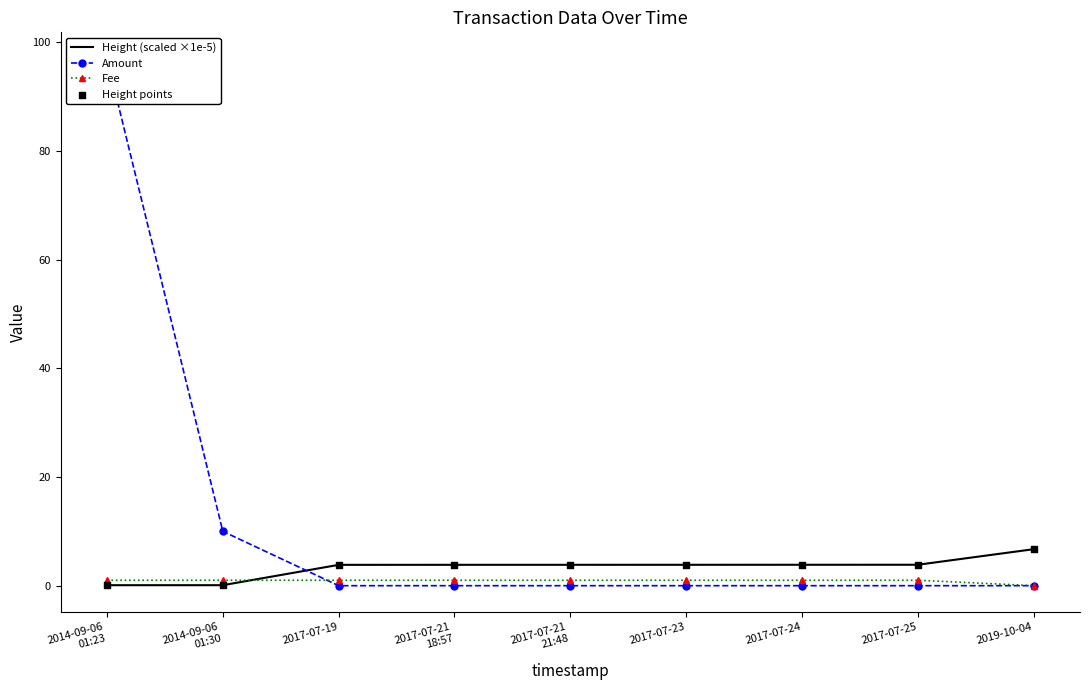

At which category is the sum across all series the highest?

2014-09-06
01:23